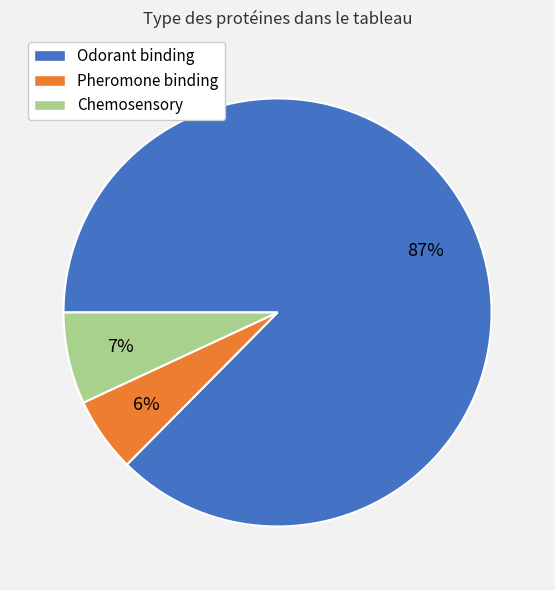

What percentage is the Chemosensory slice, to the nearest percent?

7%